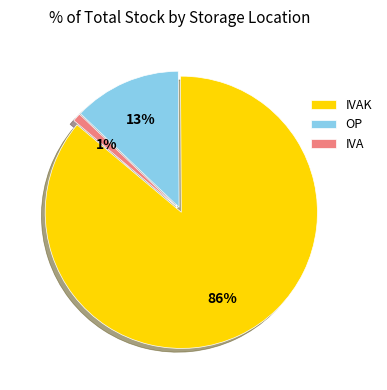

How many segments does this pie chart have?

3